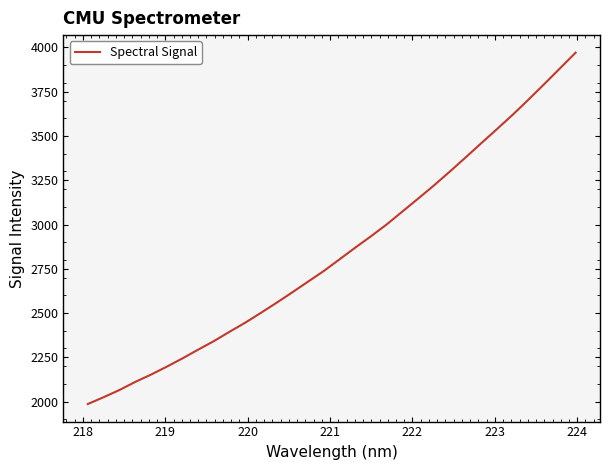

What is the smallest value displayed?

1986.3